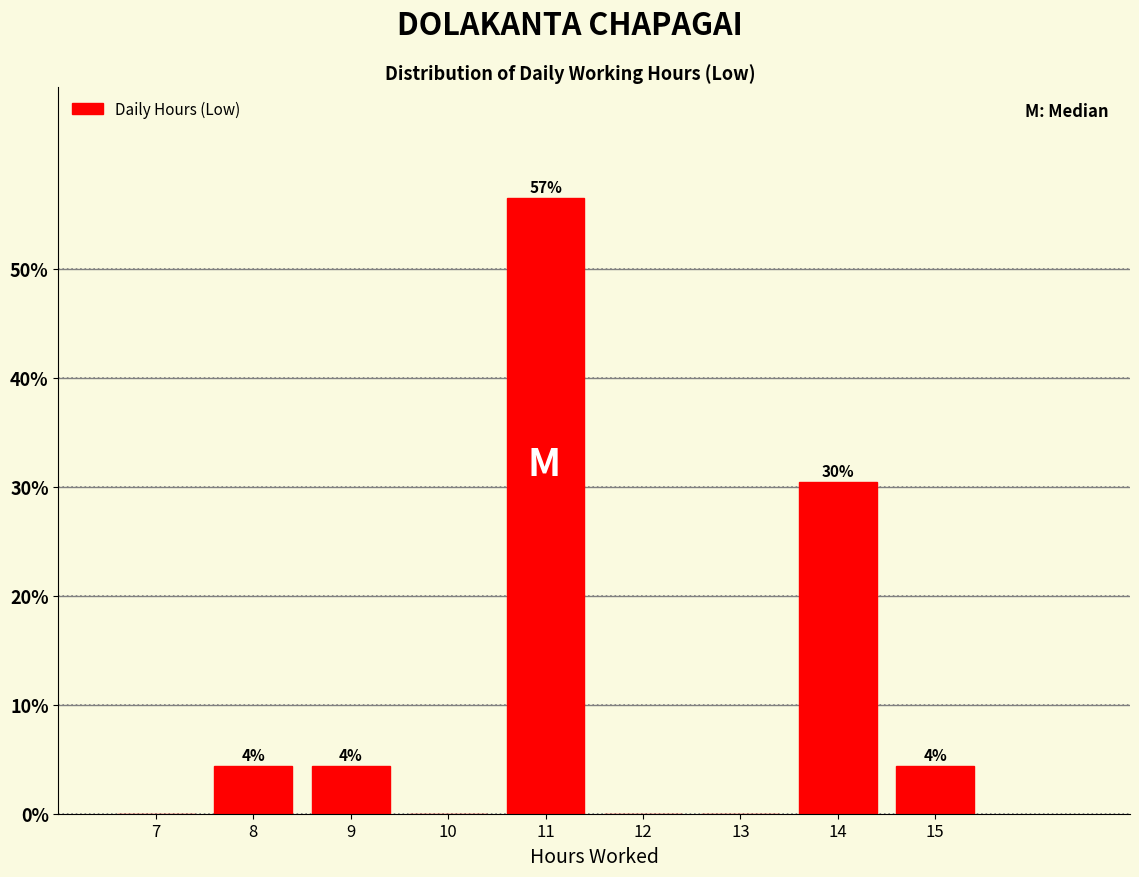

Are the bars horizontal?

No